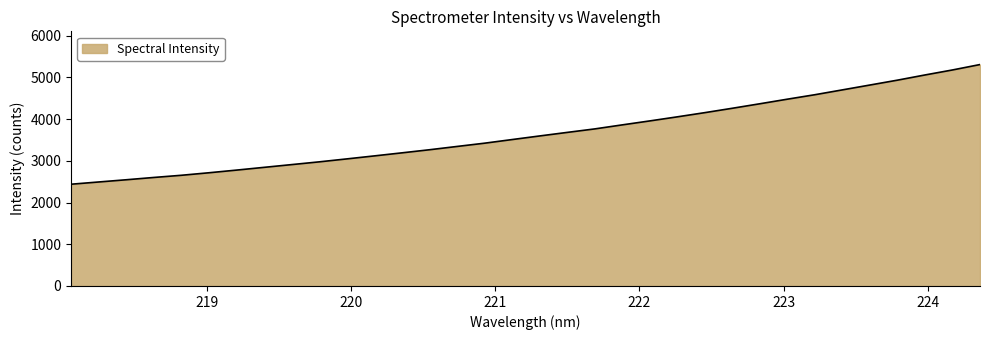

What is the difference between the maximum and minimum values?

2867.5